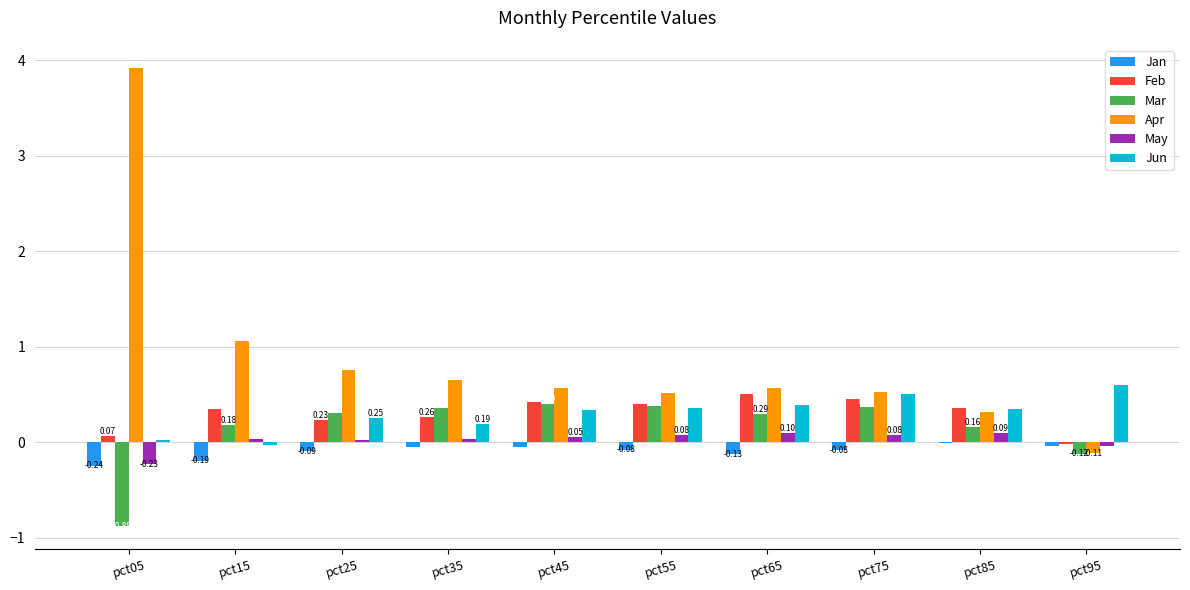

Is the value of Apr at pct15 greater than the value of Feb at pct65?

Yes